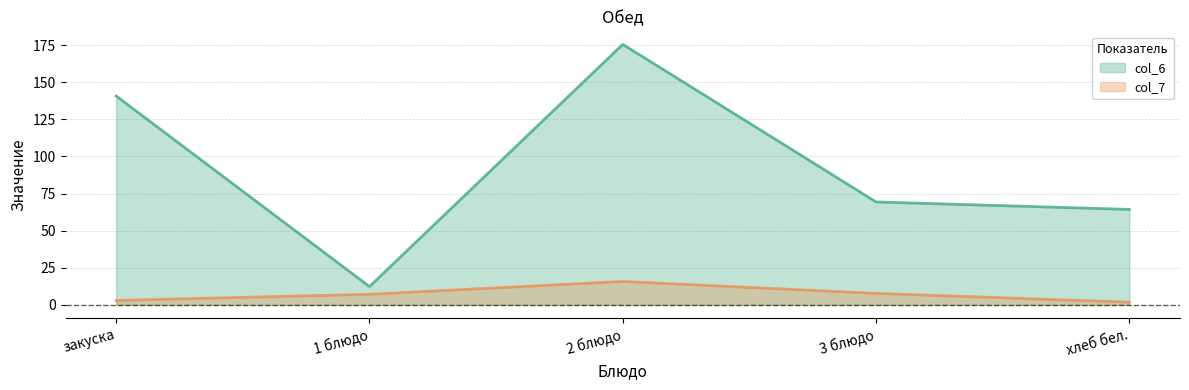

Reading right to left, extract all data points from this chart.

col_6: 64.3	69.4	175.5	12.3	140.7
col_7: 1.8	7.8	15.8	7.2	3.0